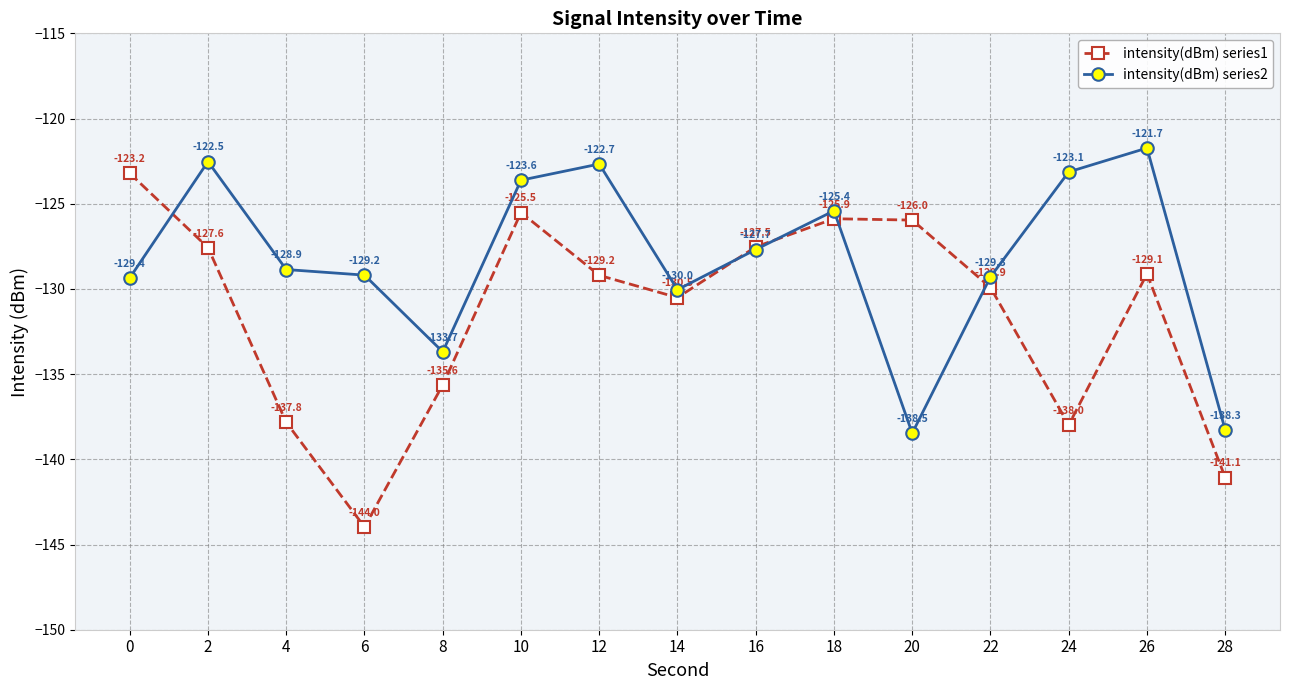

What is the average value of the intensity(dBm) series1 series?

-131.4